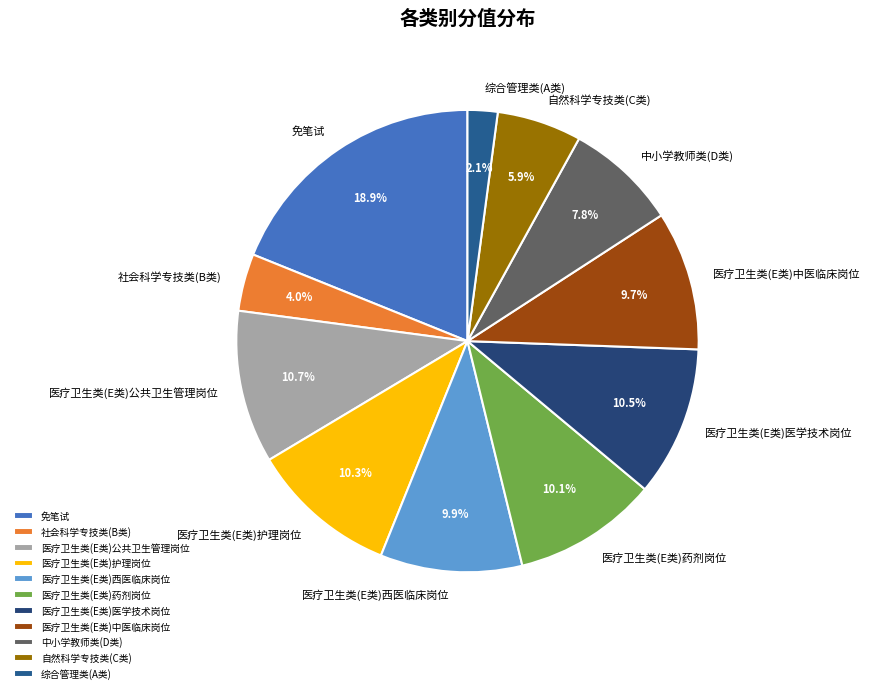

Is there any slice that represents more than half of the pie?

No